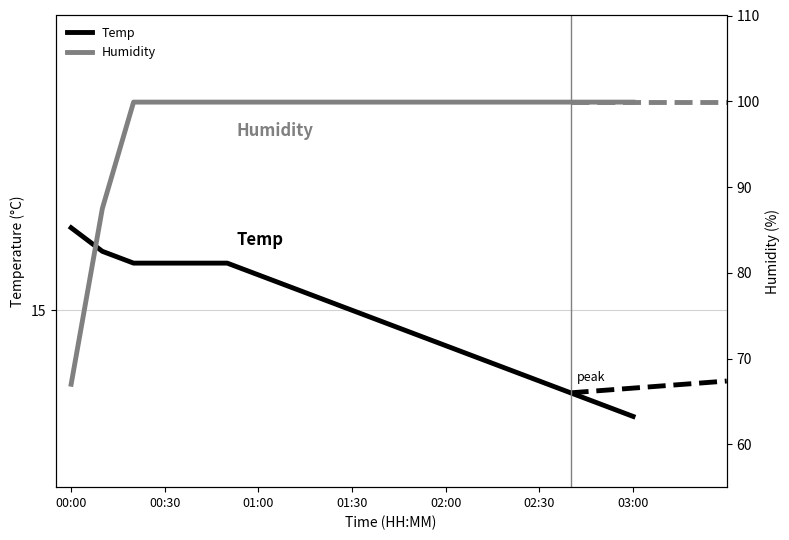

Which label corresponds to the largest value in the chart?

01:00